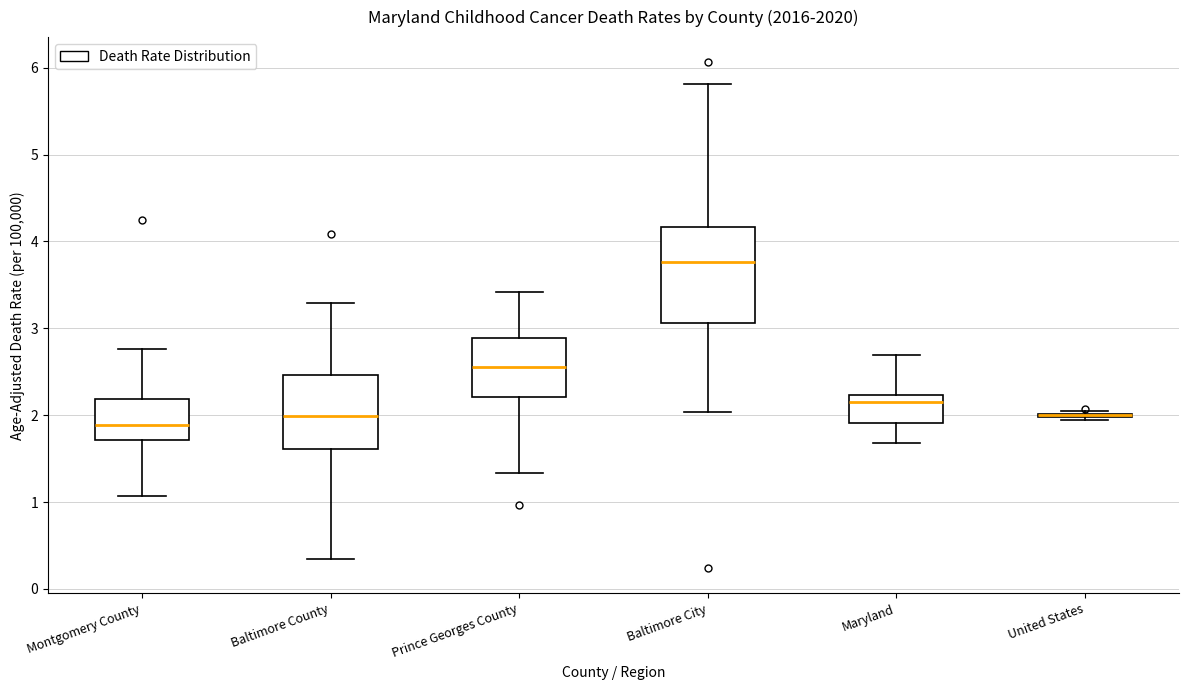

Where does the lower whisker of the box for Maryland end on the y-axis? The values are not printed on the chart, so give them approximately, as read against the axis.

1.7